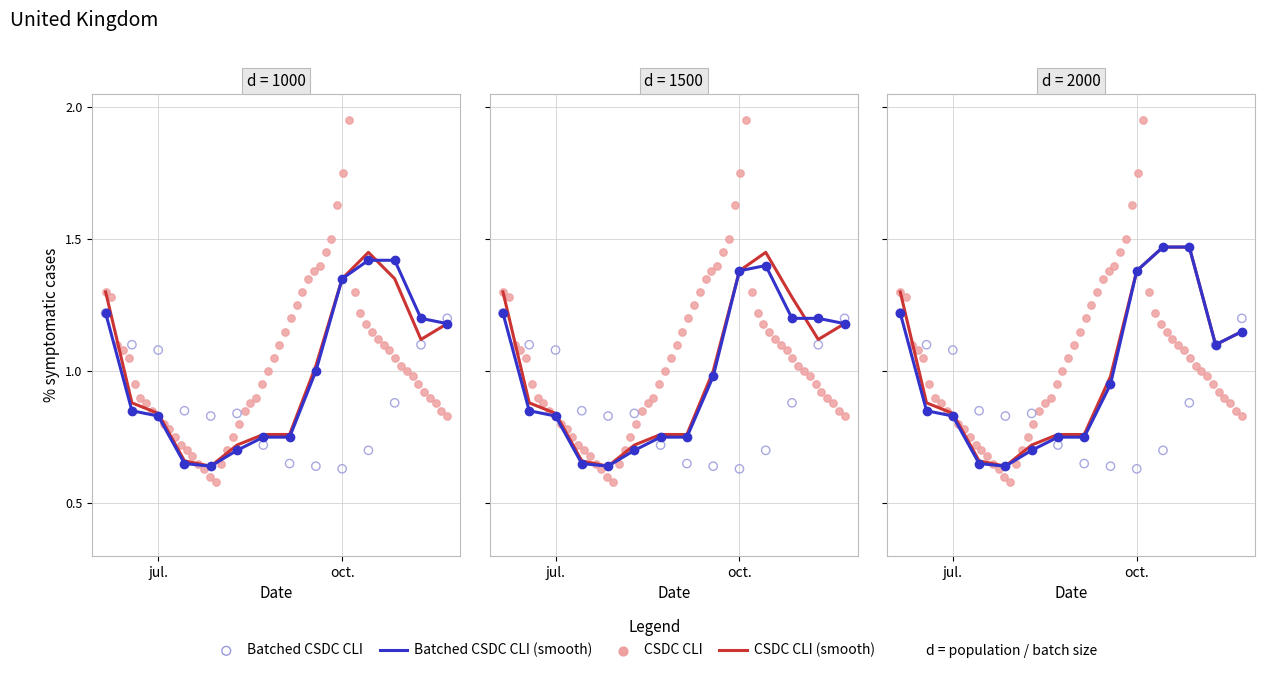

What is the total value across all series at 2?

3.3